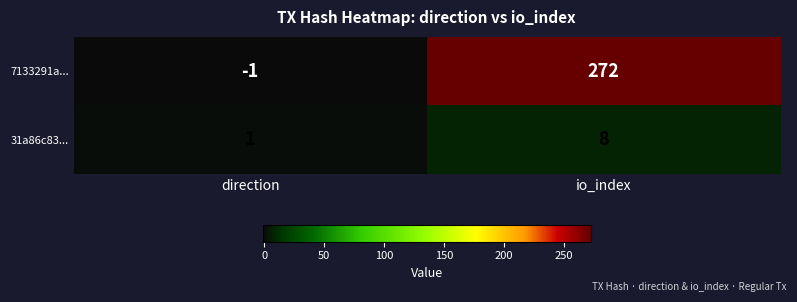

The value of 31a86c83... at io_index is 8. True or false?

True